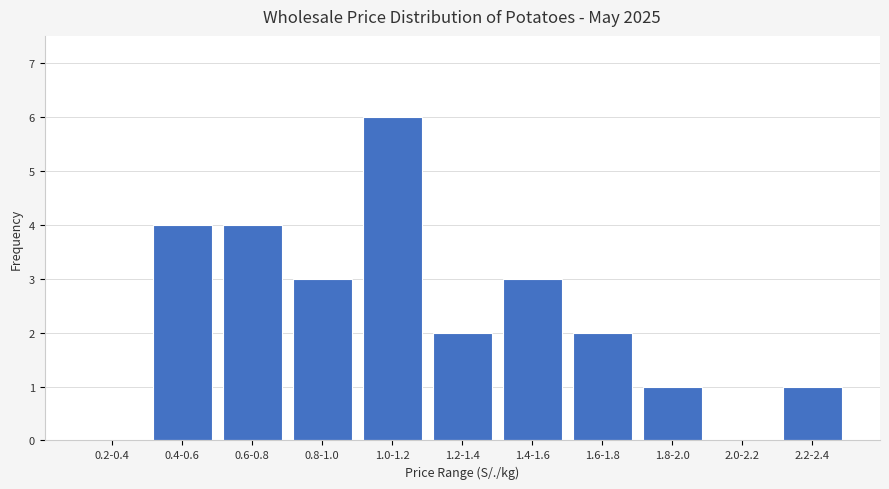

Reading left to right, transcribe all the data shown in this chart.

0.2-0.4=0	0.4-0.6=4	0.6-0.8=4	0.8-1.0=3	1.0-1.2=6	1.2-1.4=2	1.4-1.6=3	1.6-1.8=2	1.8-2.0=1	2.0-2.2=0	2.2-2.4=1